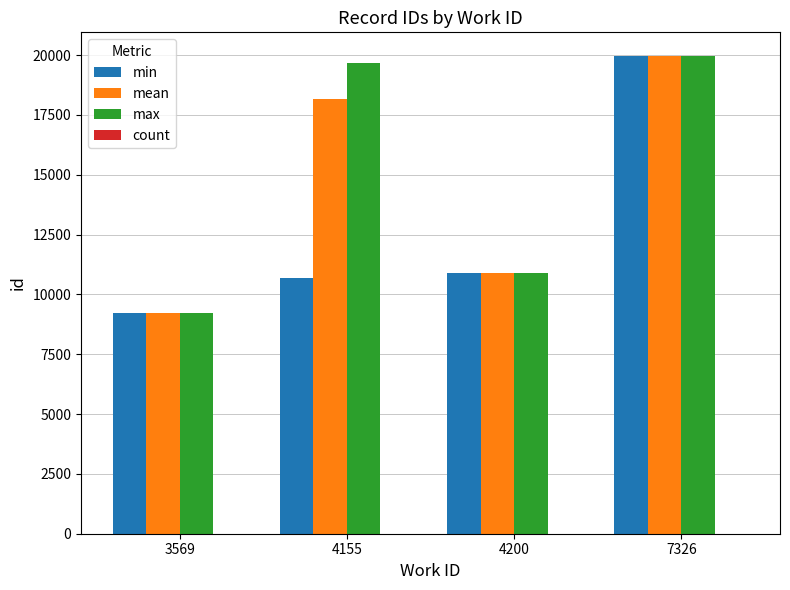

Which series has the largest range (max minus min)?

max